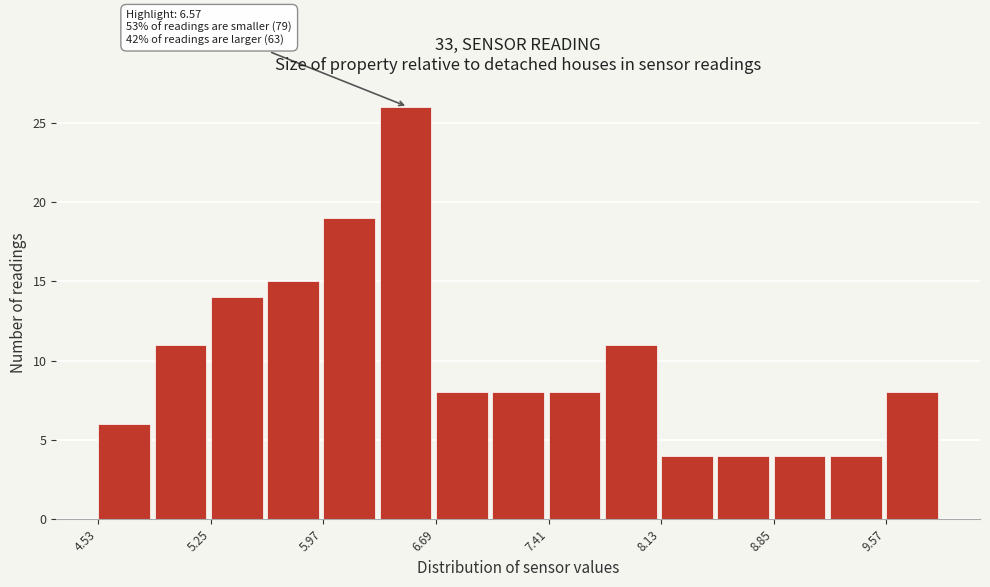

Read against the x-axis, roughly where is the centre of the tallest bar?

6.5